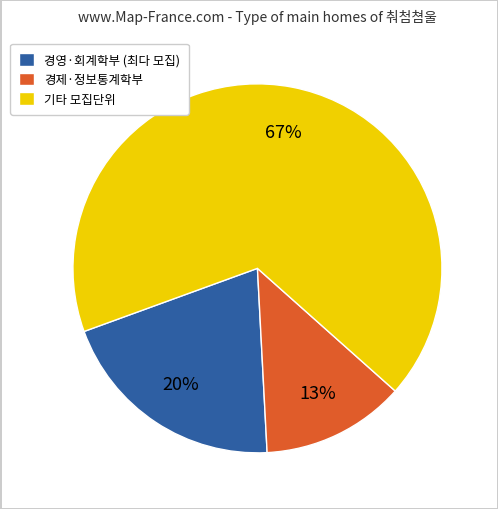

Count the number of slices in the pie.

3